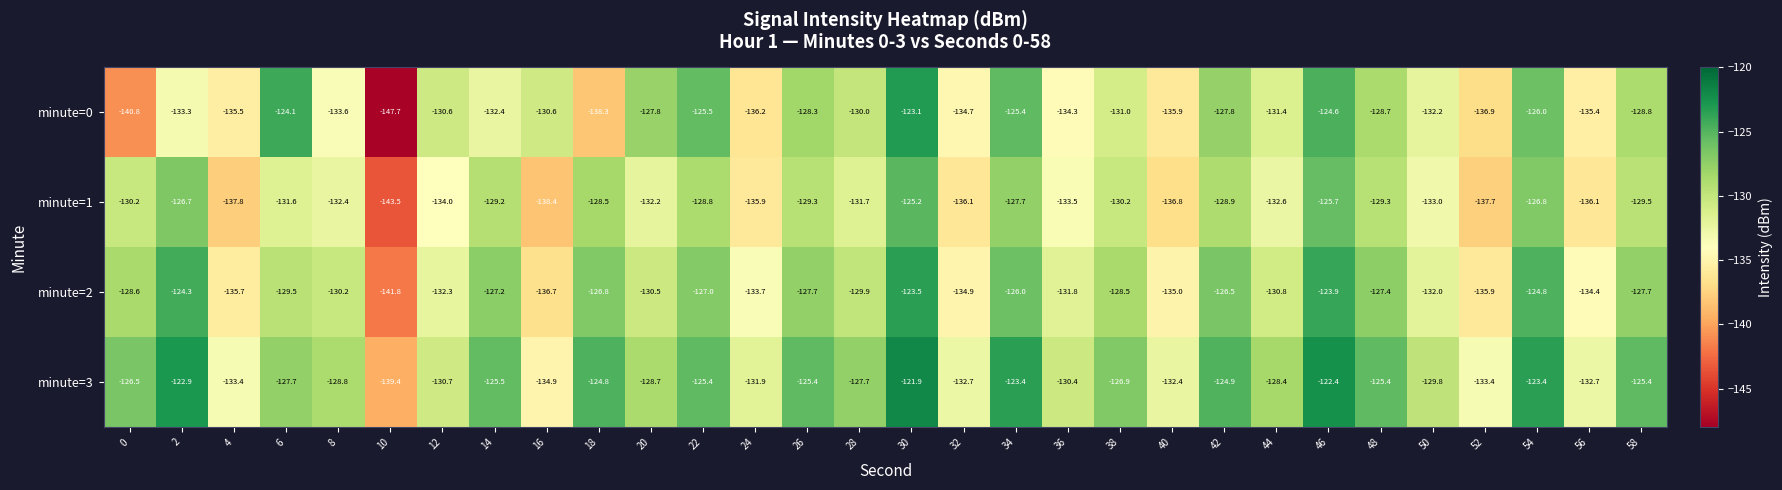

At which category is the sum across all series the highest?

30